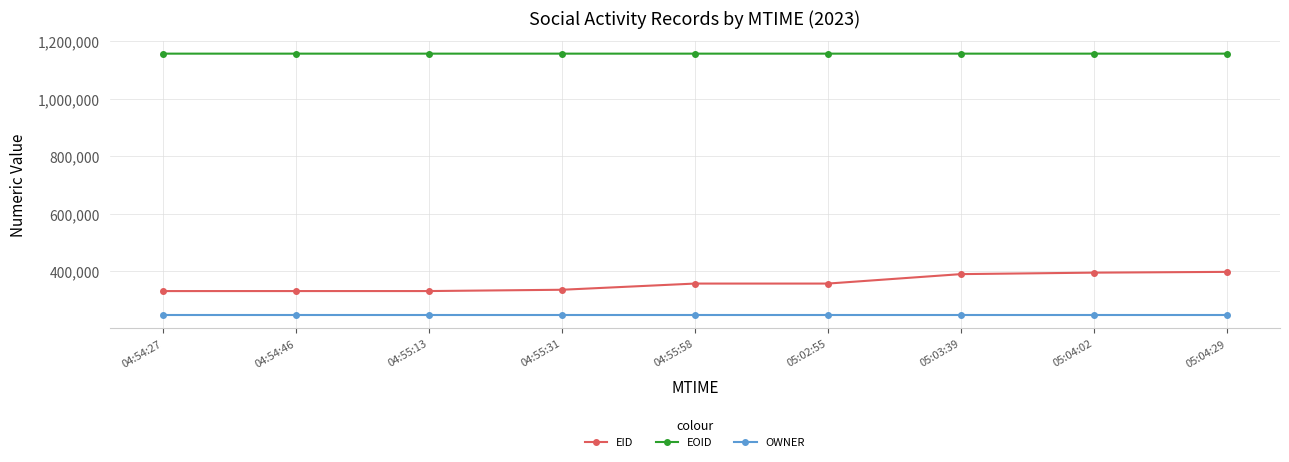

What is the greatest value displayed?

1157661